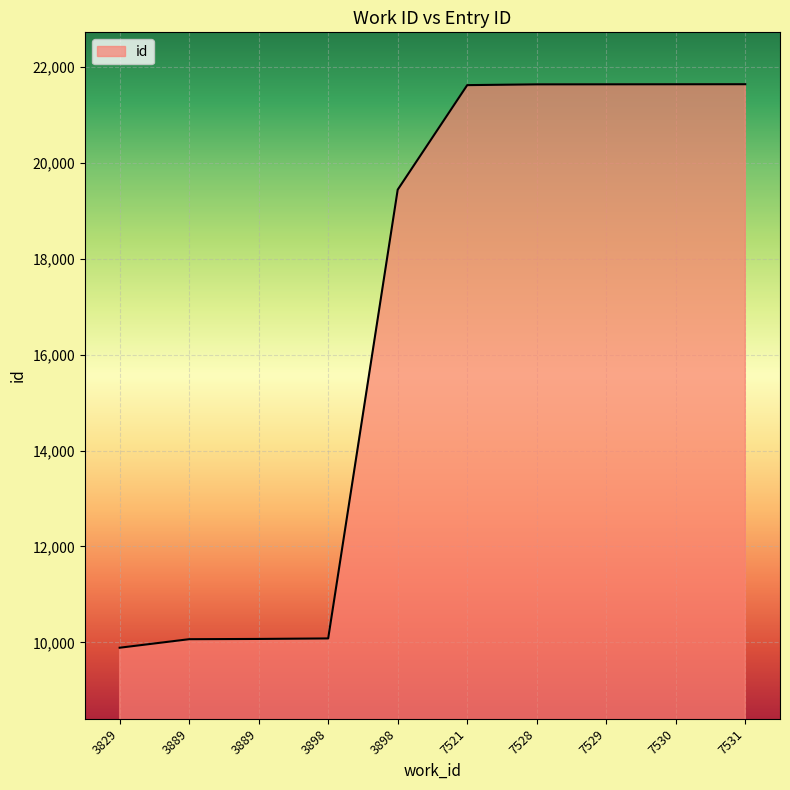

What is the smallest value displayed?

9887